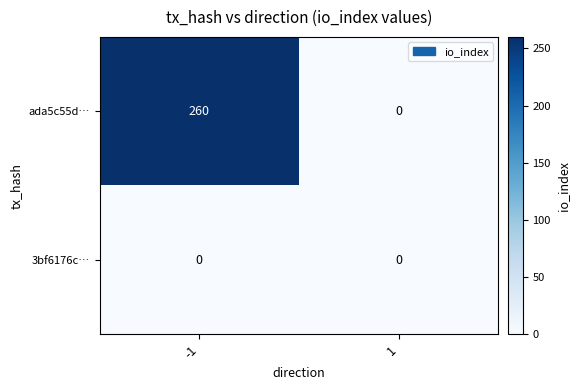

Which series has the largest range (max minus min)?

ada5c55d…